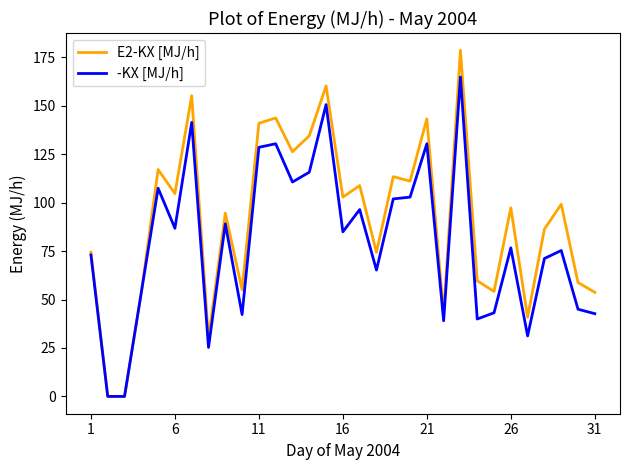

How many values in the E2-KX [MJ/h] series are below 97?

15